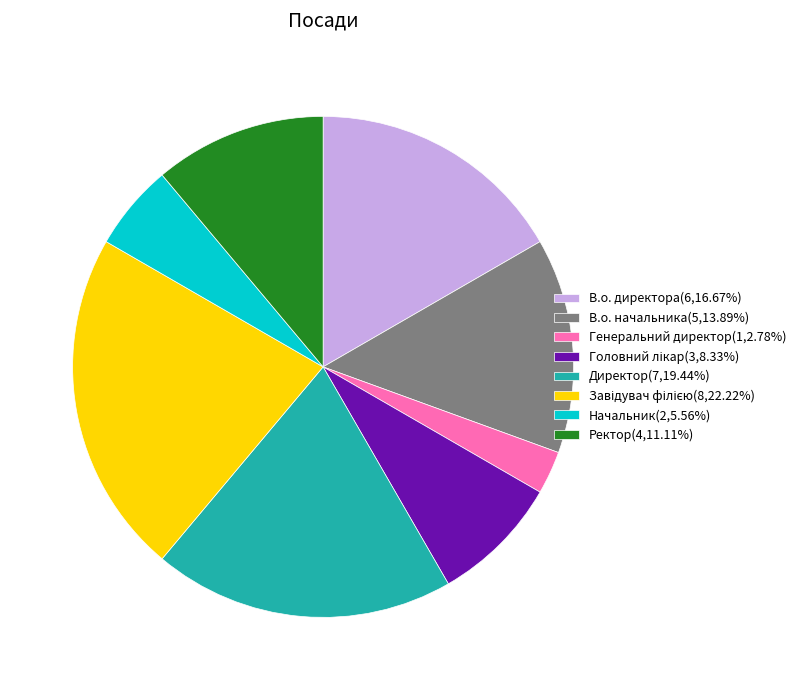

True or false: Генеральний директор accounts for 3% of the total.

True